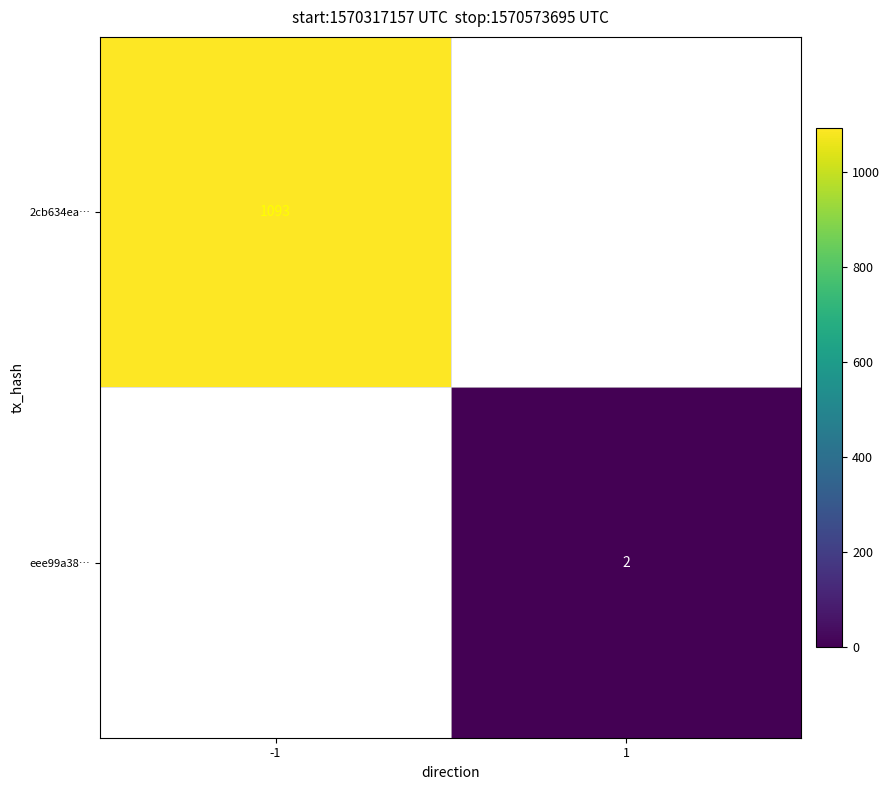

What is the greatest value displayed?

1093.0